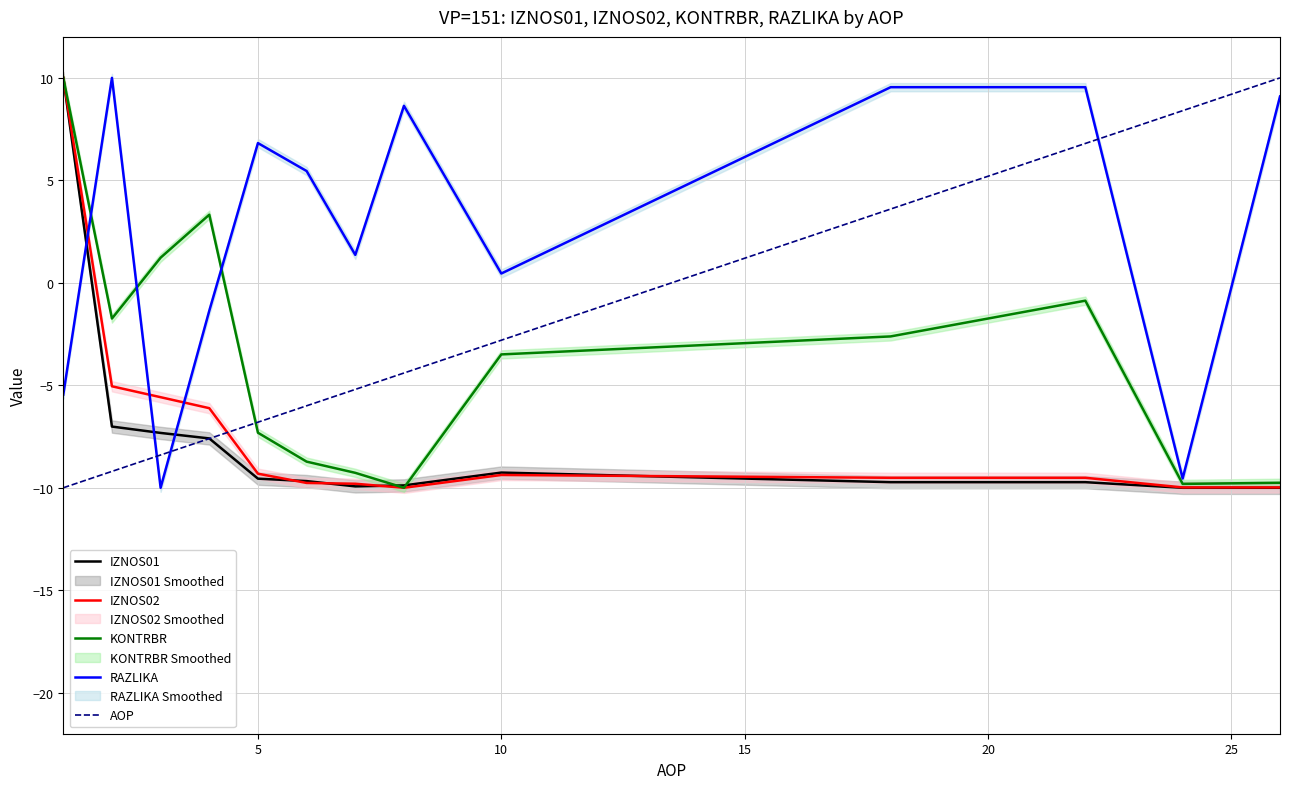

What is the lowest value of the AOP series?

-10.0